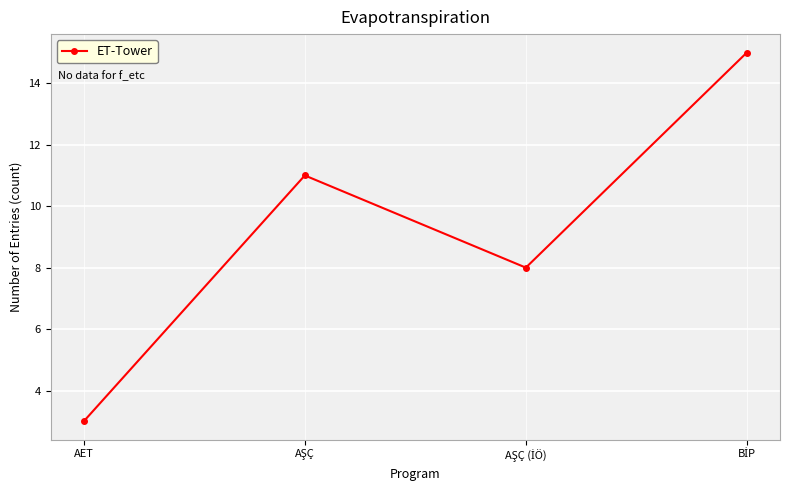

How many points are lower than both their immediate neighbors (excluding endpoints)?

1